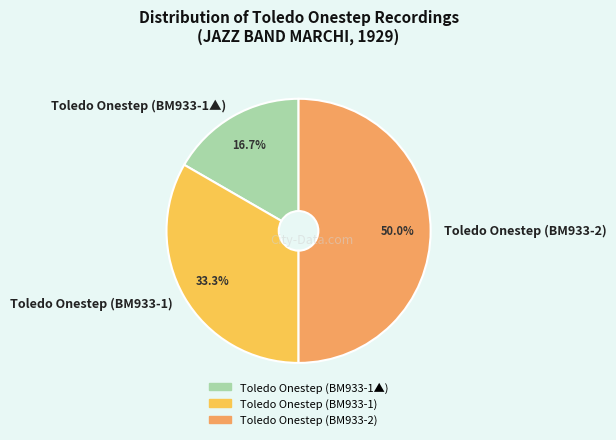

Approximately how many times larger is the value at Toledo Onestep (BM933-2) compared to Toledo Onestep (BM933-1▲)?

3.0